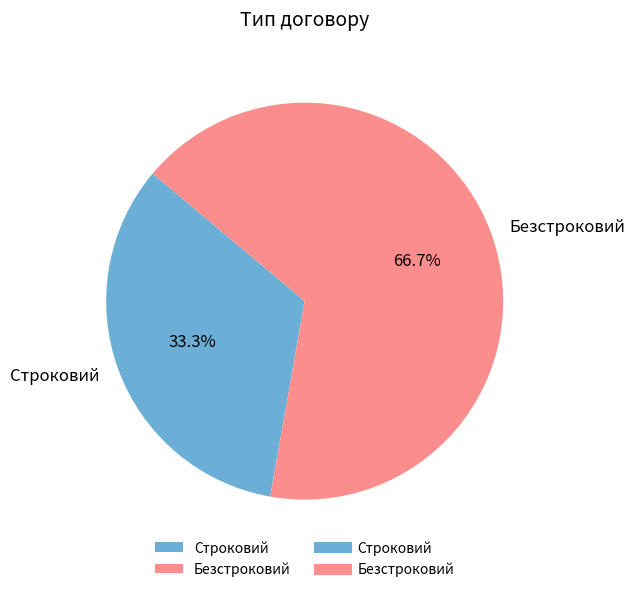

To the nearest percent, what portion does Безстроковий represent?

67%